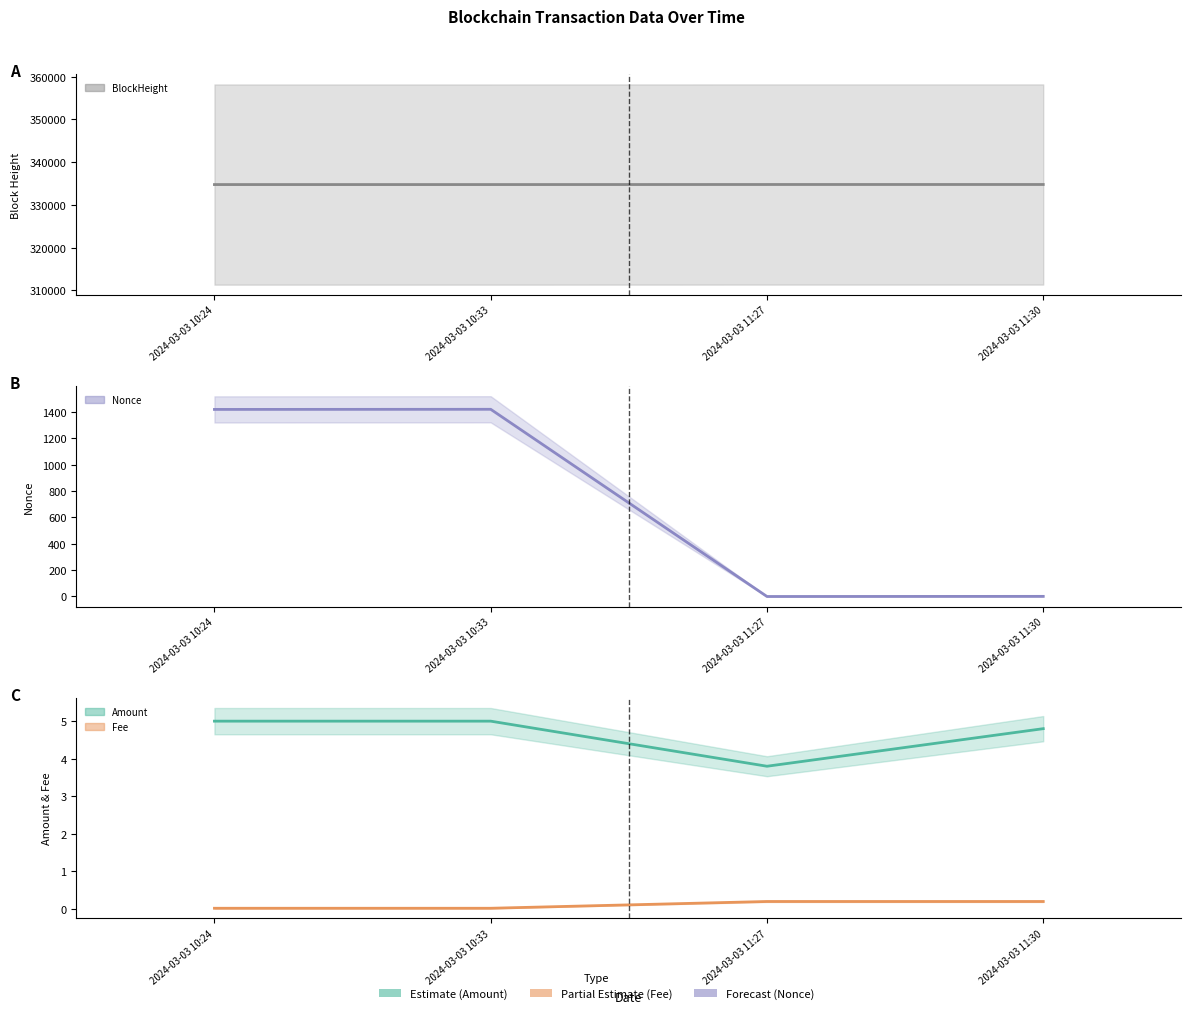

Rank the series by their maximum value, from lowest to highest.

Fee, Amount, Nonce, BlockHeight